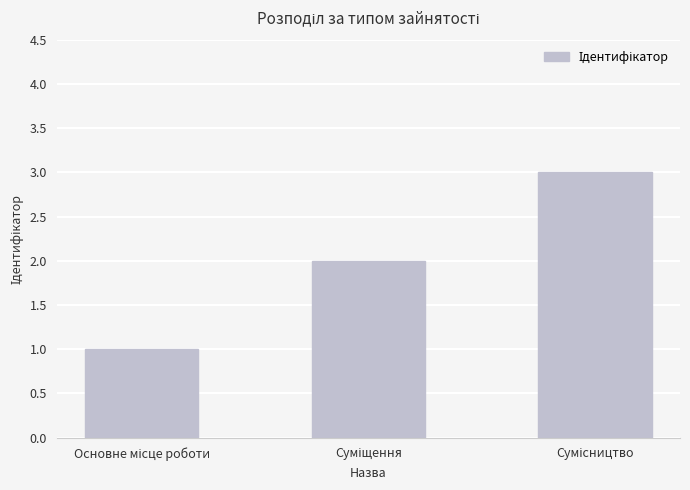

What is the sum of all values?

6